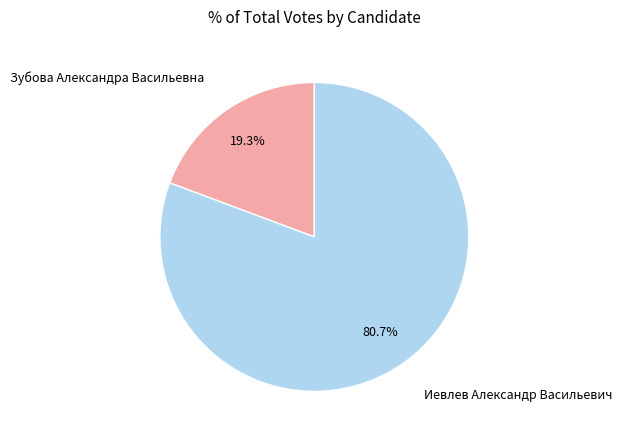

The Зубова Александра Васильевна slice represents 19% of the pie. True or false?

True